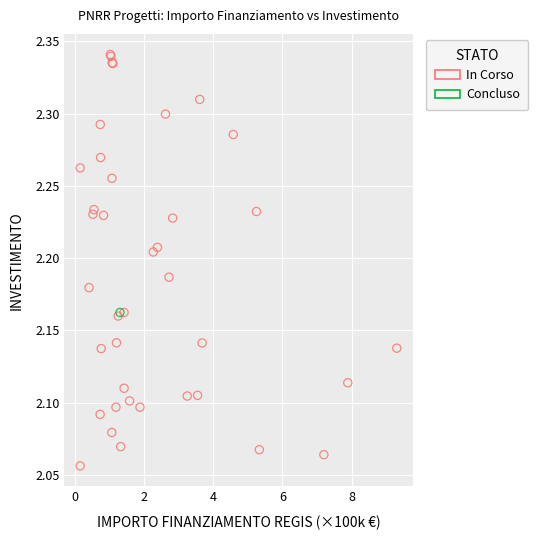

What are all the series names shown in the legend?

In Corso, Concluso